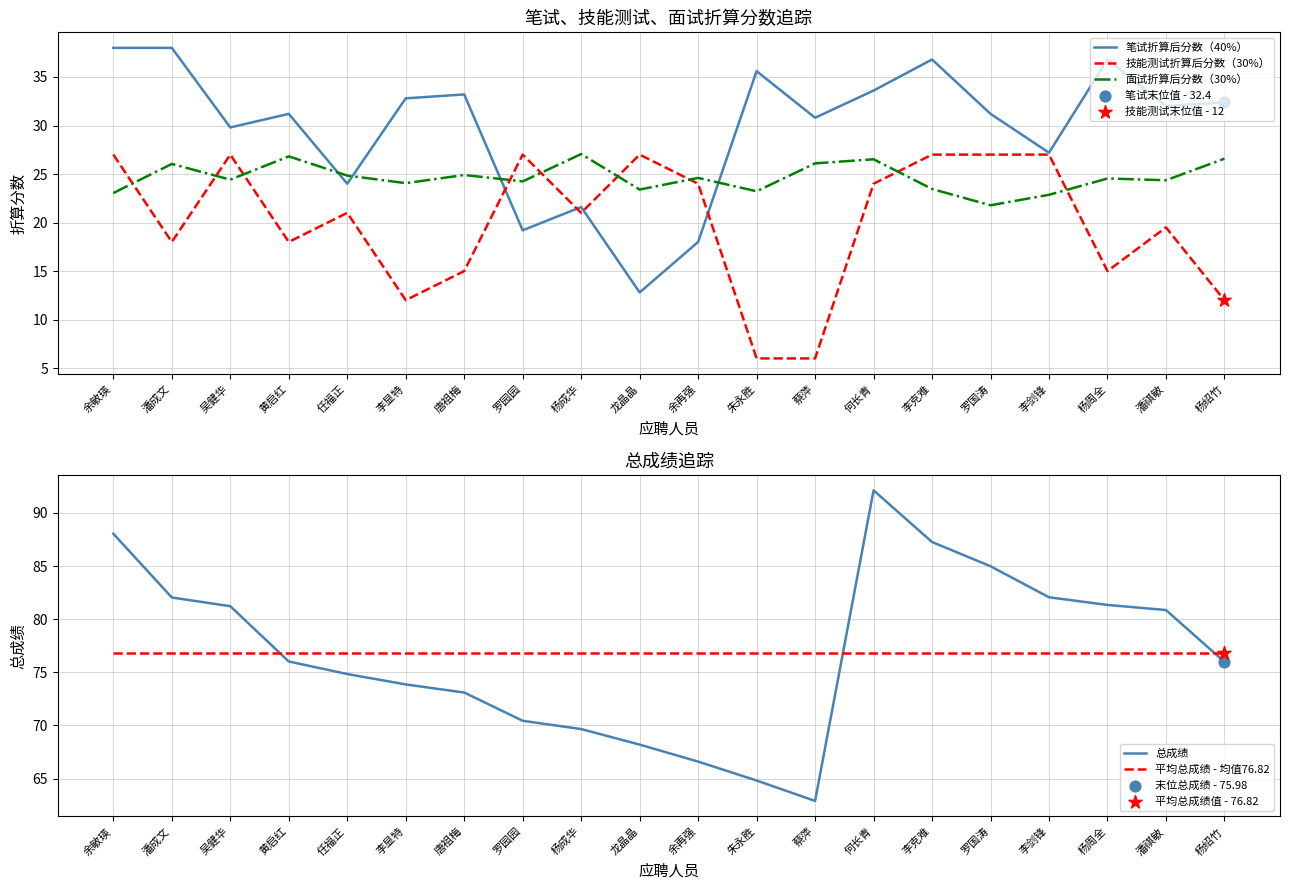

At how many categories does at least one series exceed 18?

20